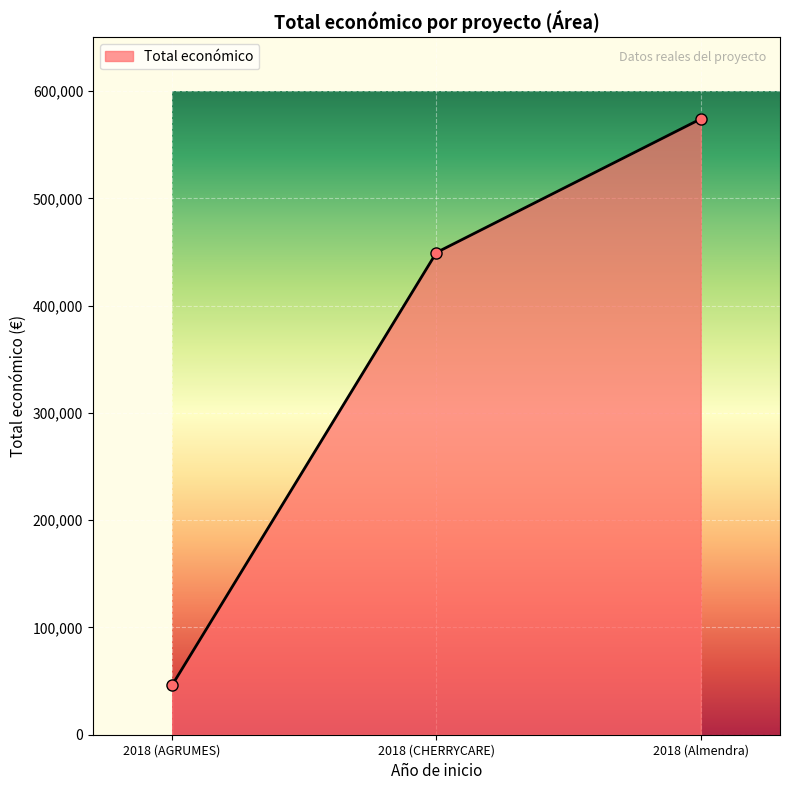

List the labels in order of value, largest first.

2018 (Almendra), 2018 (CHERRYCARE), 2018 (AGRUMES)